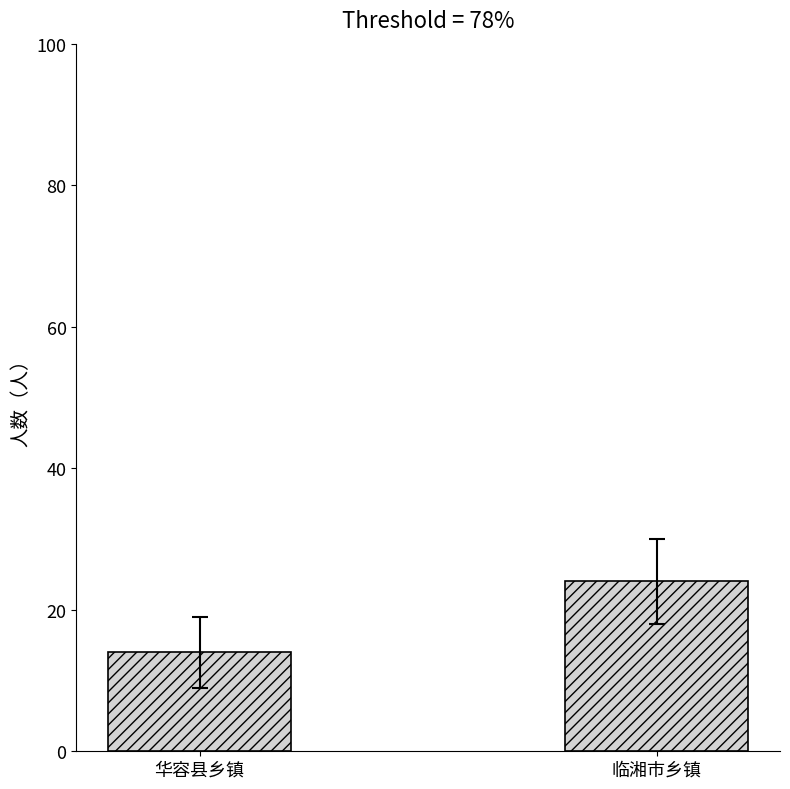

What is the value of the 1st bar from the left?

14